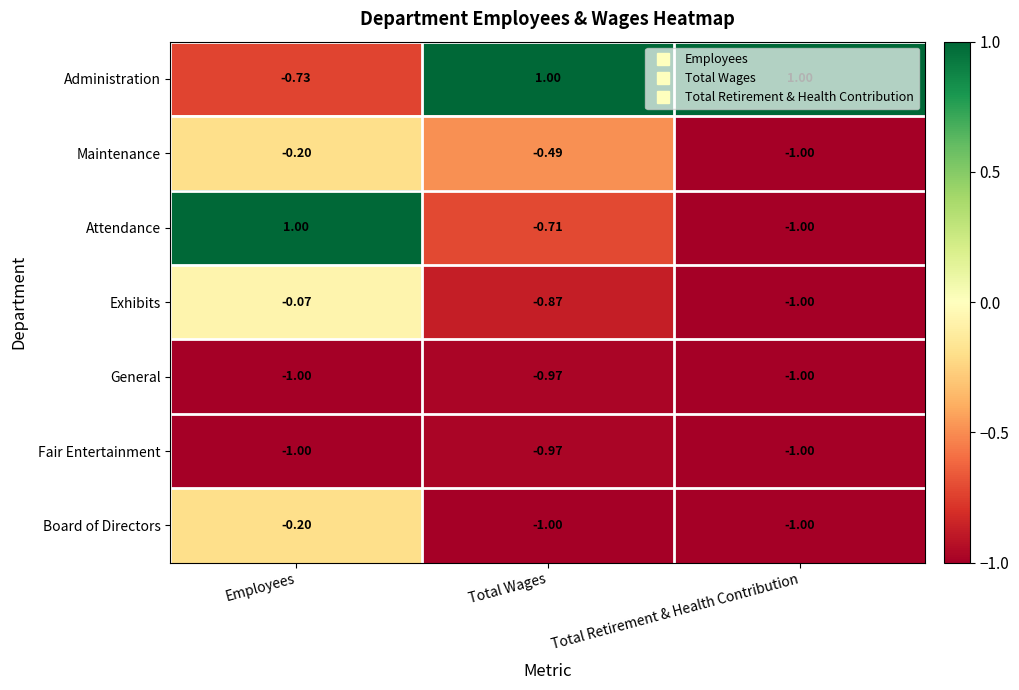

Where is Maintenance nearest to the value 0?

Employees